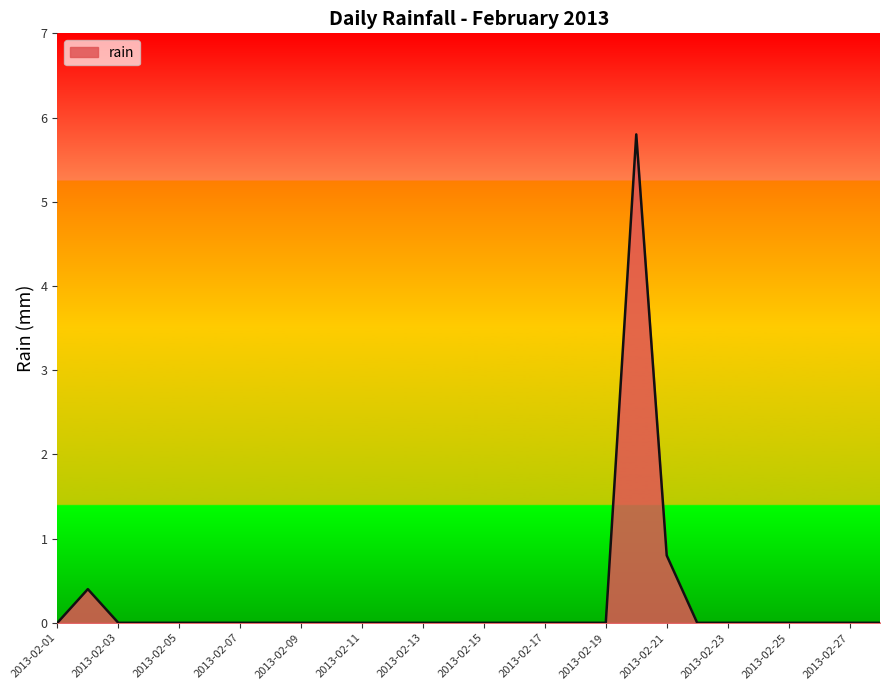

What is the difference between the maximum and minimum values?

5.8